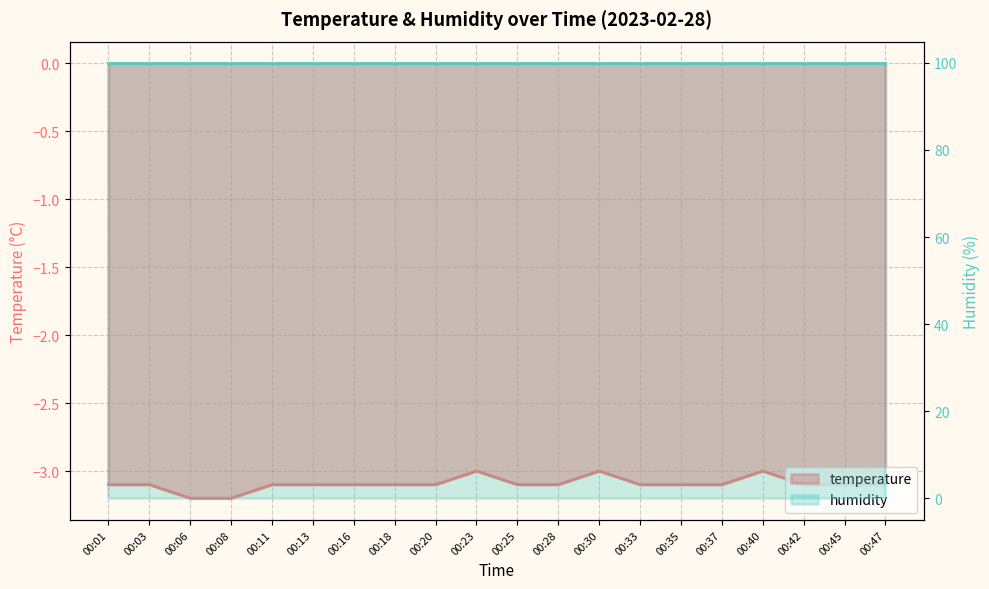

Which category has the highest value across all series?

00:23